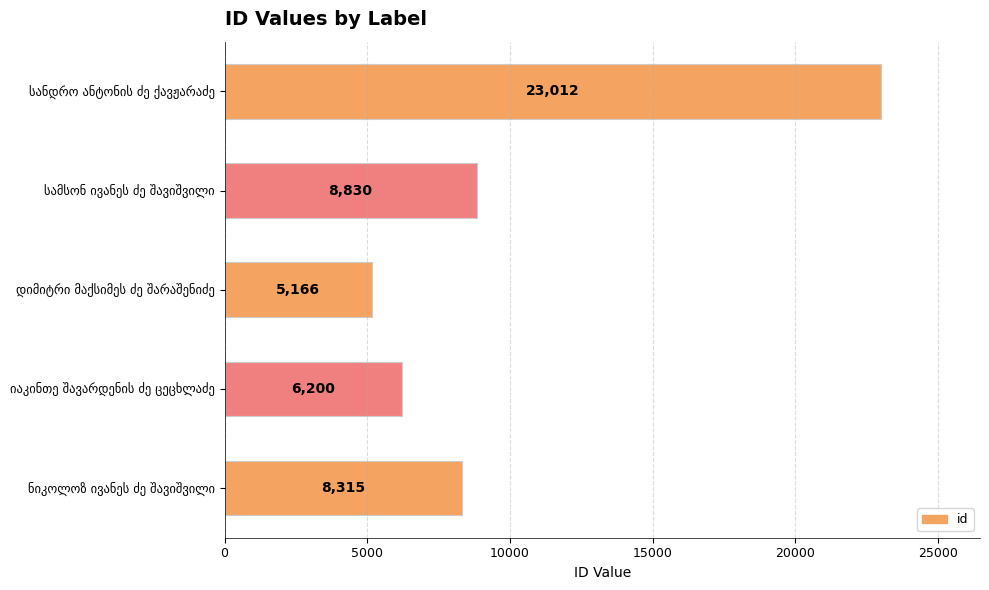

What is the value of the 4th bar from the top?

6200